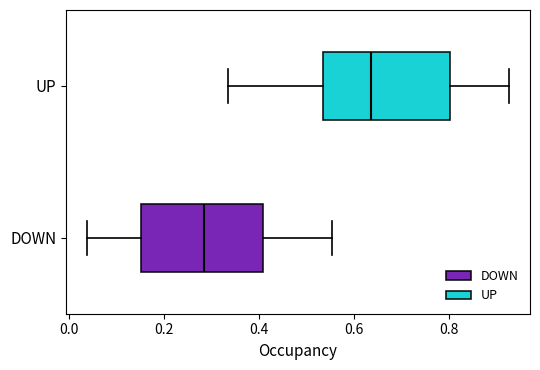

Reading bottom to top, read every box against the x-axis: the position of its median line, the range the box covers, and the ends of its whiskers. The values are not printed on the chart, so give them approximately, as read against the axis.

DOWN: median 0.28, box 0.16 to 0.40, whiskers 0.04 to 0.56
UP: median 0.64, box 0.54 to 0.80, whiskers 0.34 to 0.92